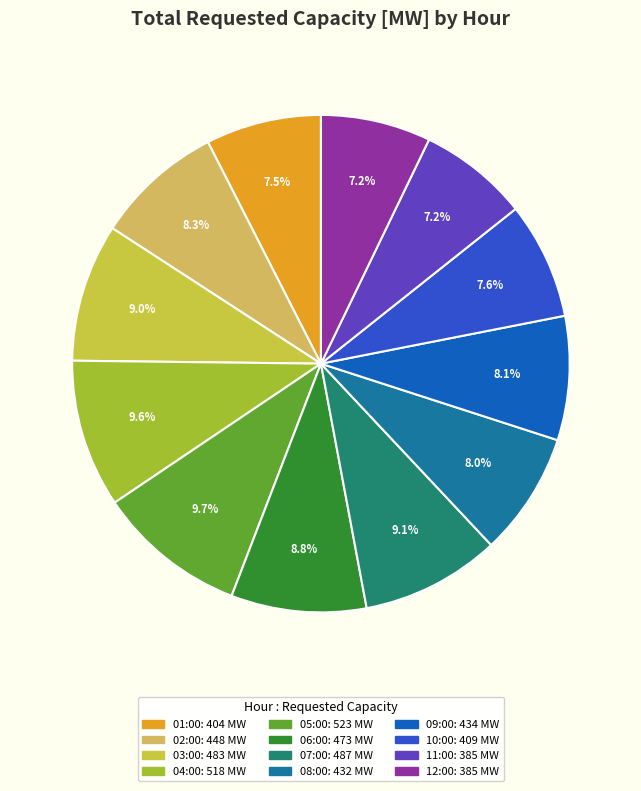

Is the sum of 12:00 and 10:00 greater than half?

No